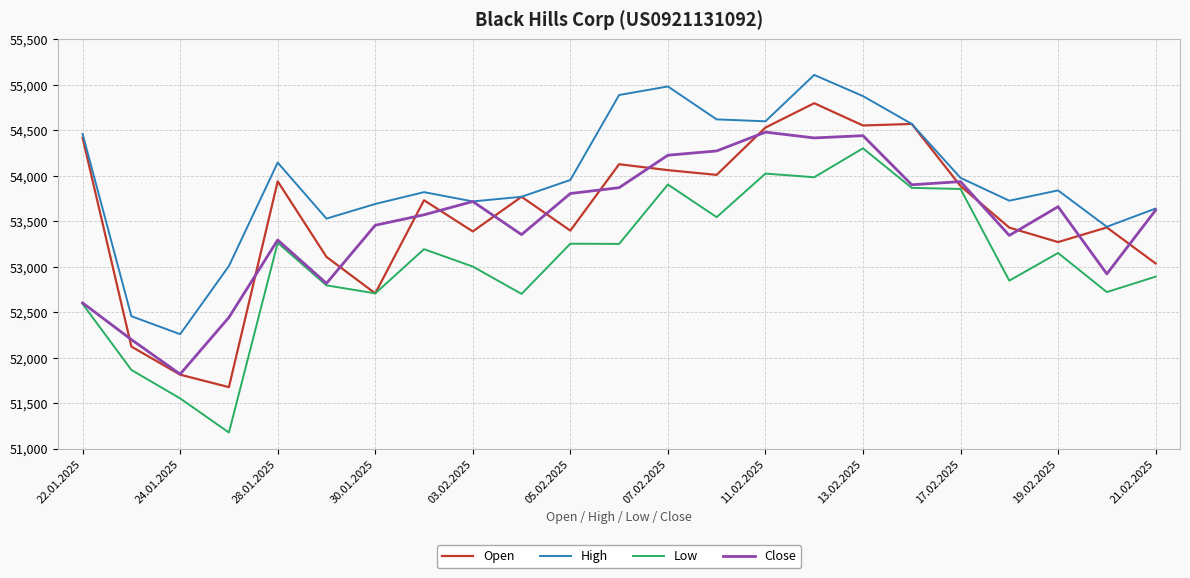

What is the average value of the Low series?

53064